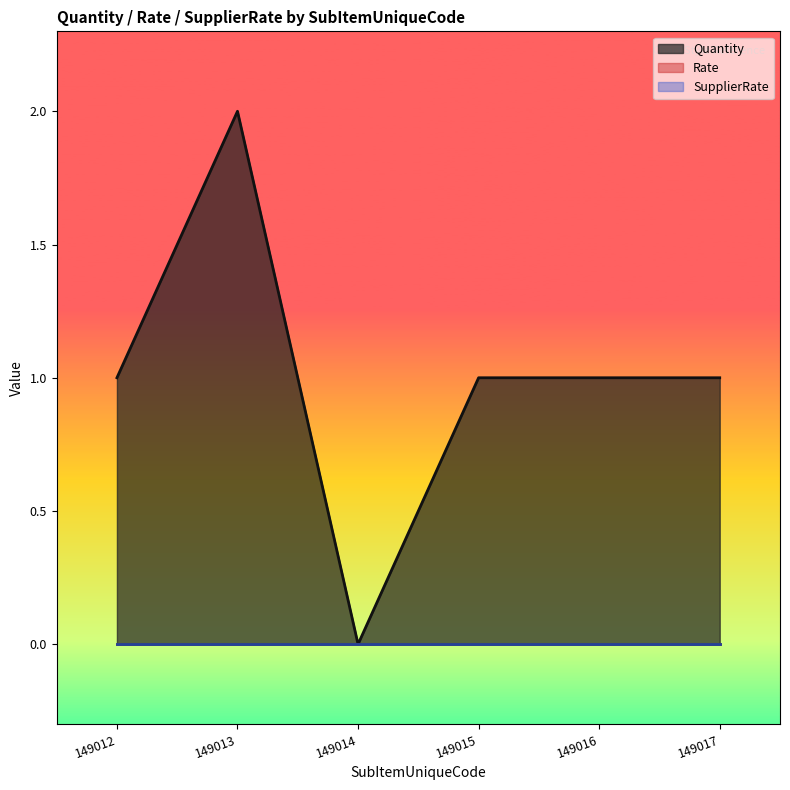

Which series has the largest total across all categories?

Quantity